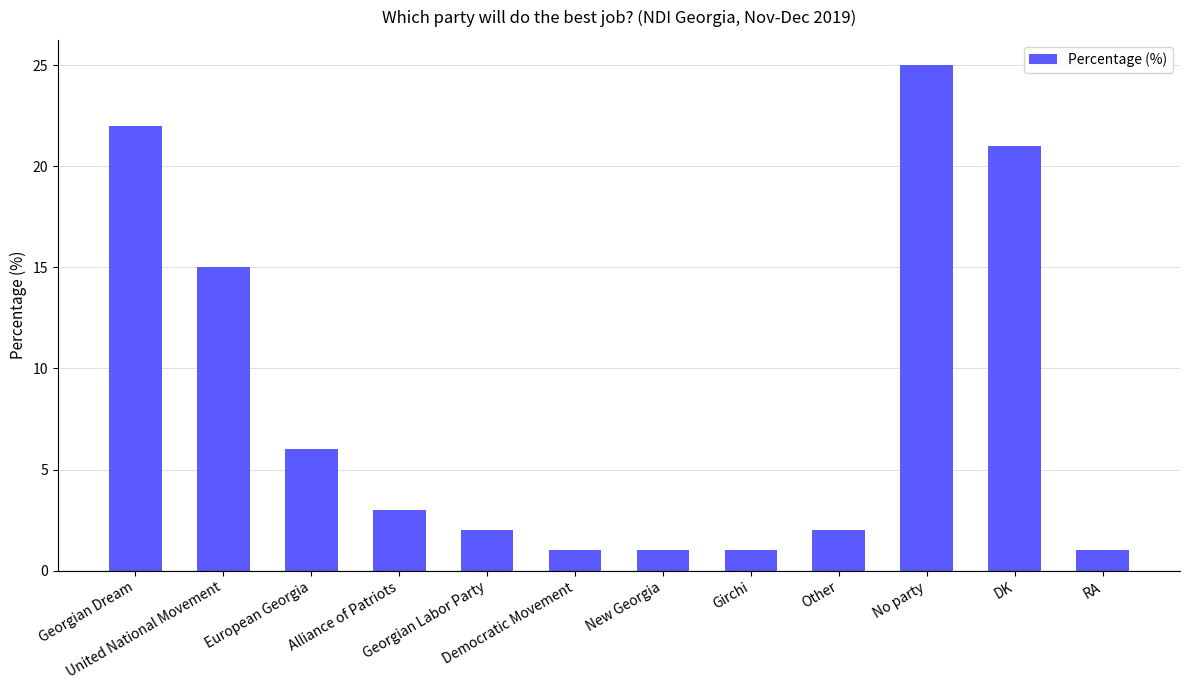

What is the sum of the values at New Georgia and United National Movement?

16